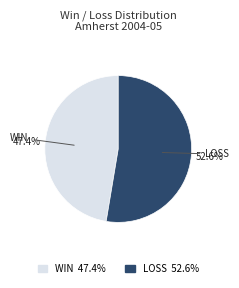

How many segments does this pie chart have?

2